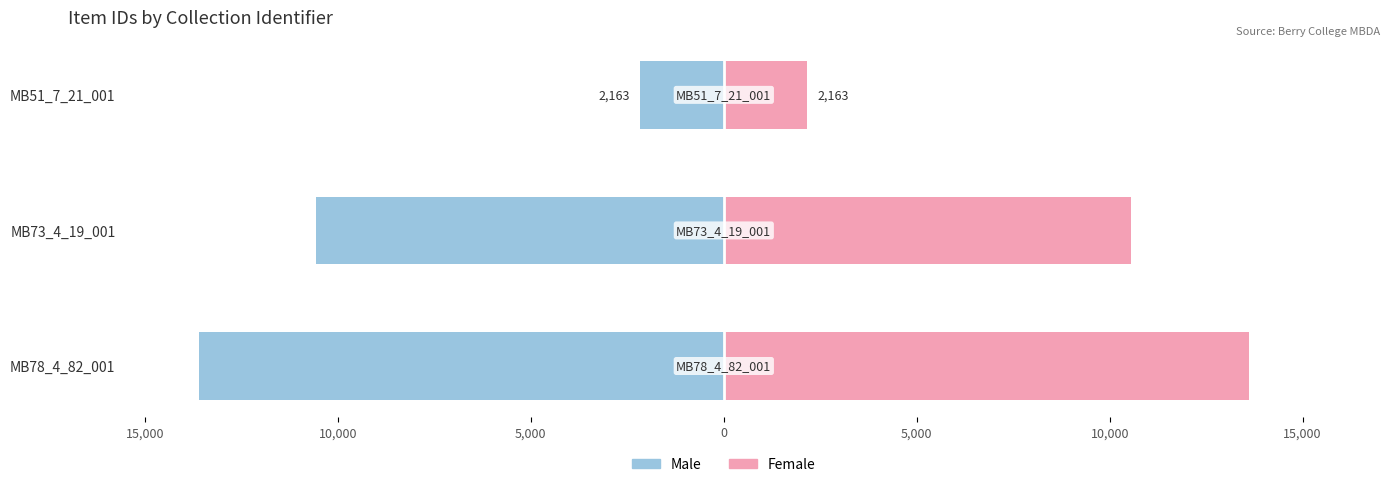

Is it true that Male equals -16011 at MB73_4_19_001?

False